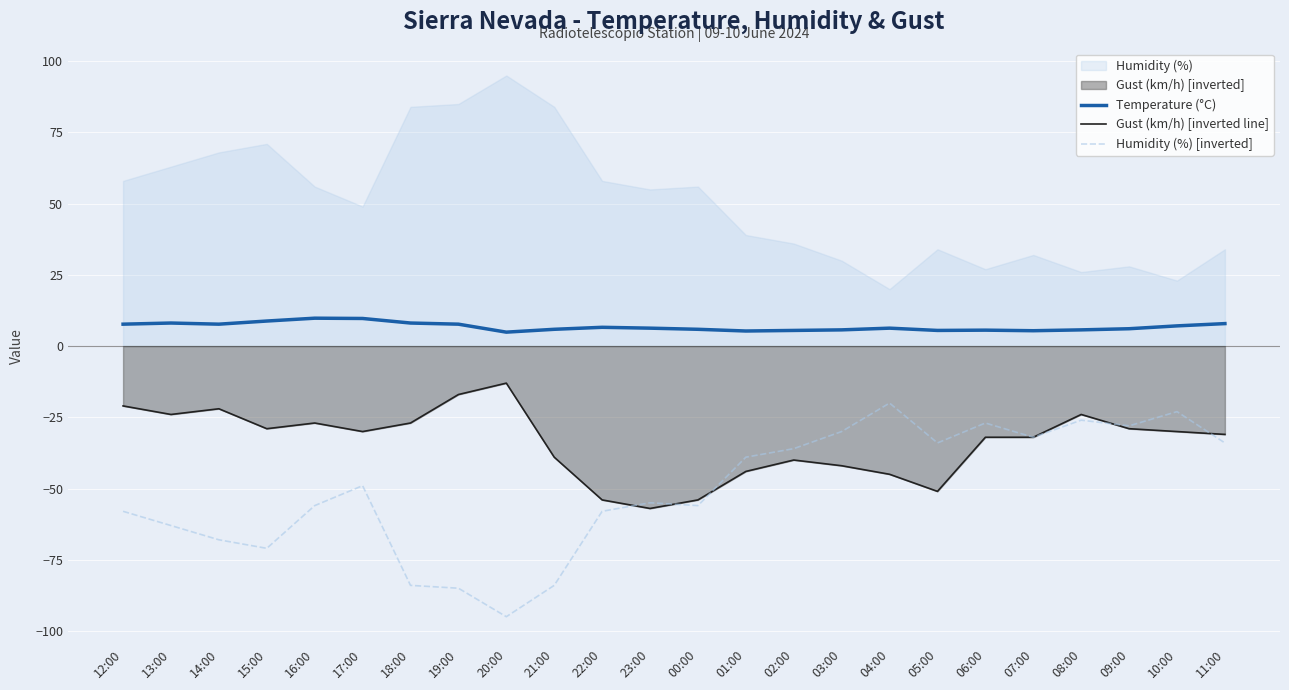

What is the average value of the Temperature (°C) series?

6.8